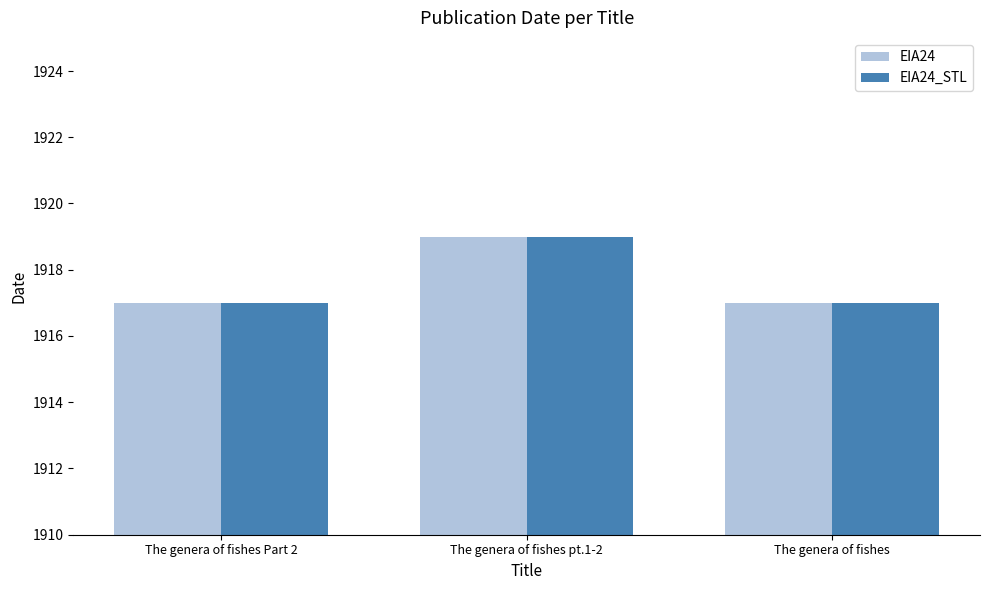

The EIA24_STL series shows 1917 at The genera of fishes Part 2. True or false?

True